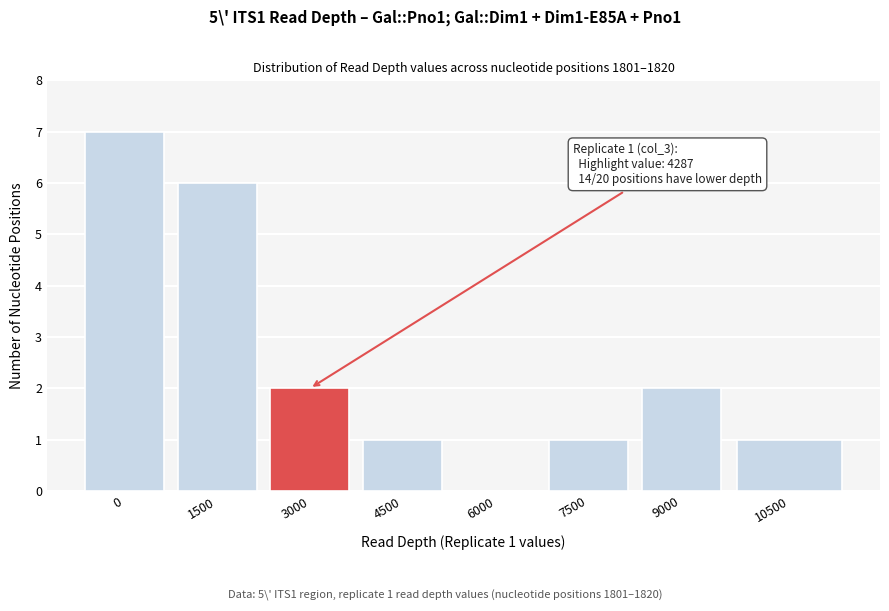

Reading left to right, what are all the values shown in this chart?

0=7	1500=6	3000=2	4500=1	6000=0	7500=1	9000=2	10500=1